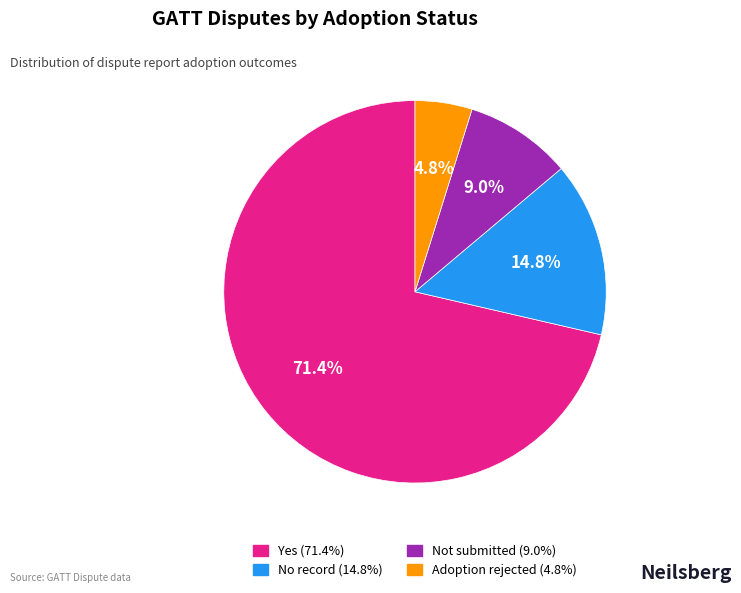

Does any single category account for the majority?

Yes